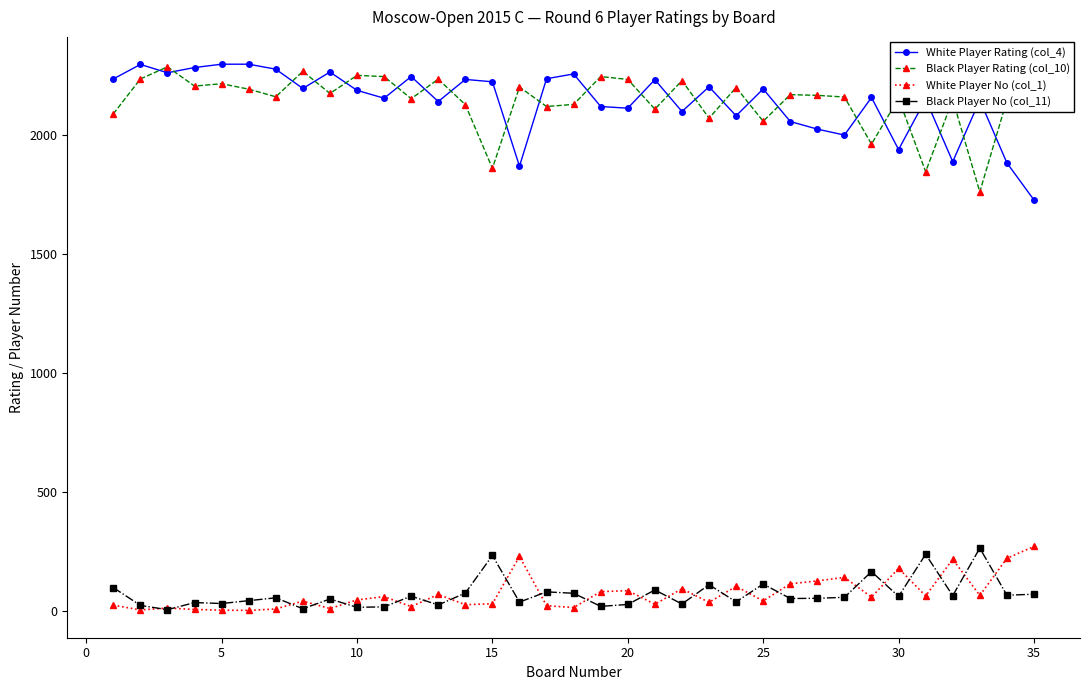

True or false: Black Player Rating (col_10) has more than 0 points higher than both neighbors.

True